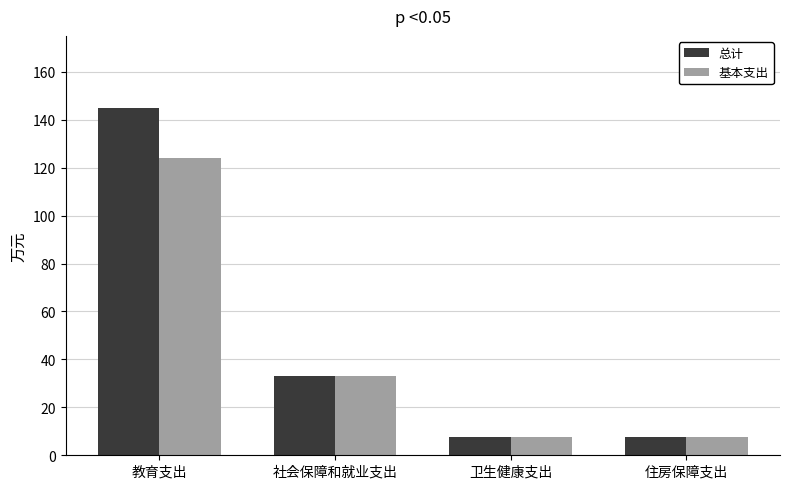

At which category does the chart reach its peak across all series?

教育支出